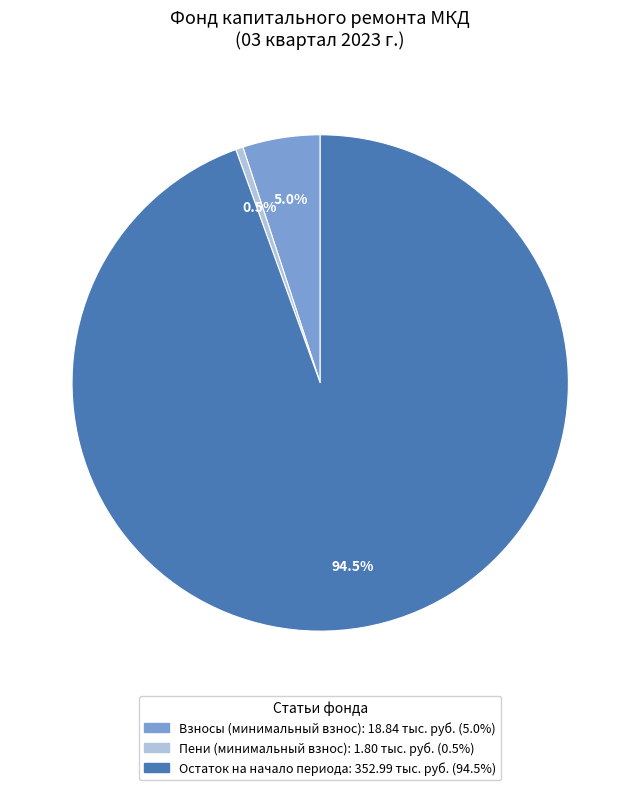

Is there any slice that represents more than half of the pie?

Yes